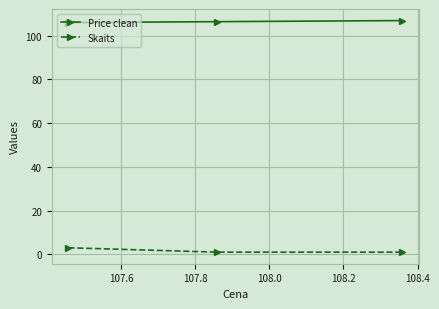

What is the value of the Price clean point at the 1st from the left?

106.0